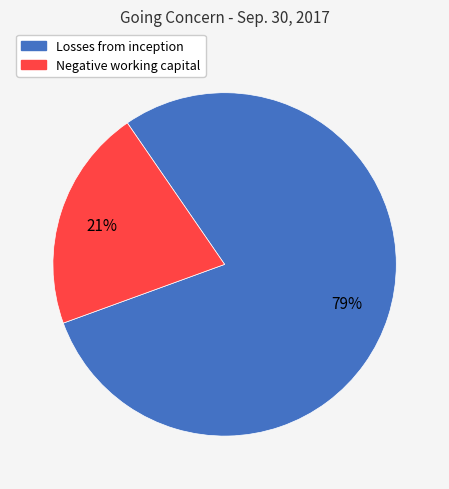

Do Negative working capital and Losses from inception together represent more than half of the pie?

Yes